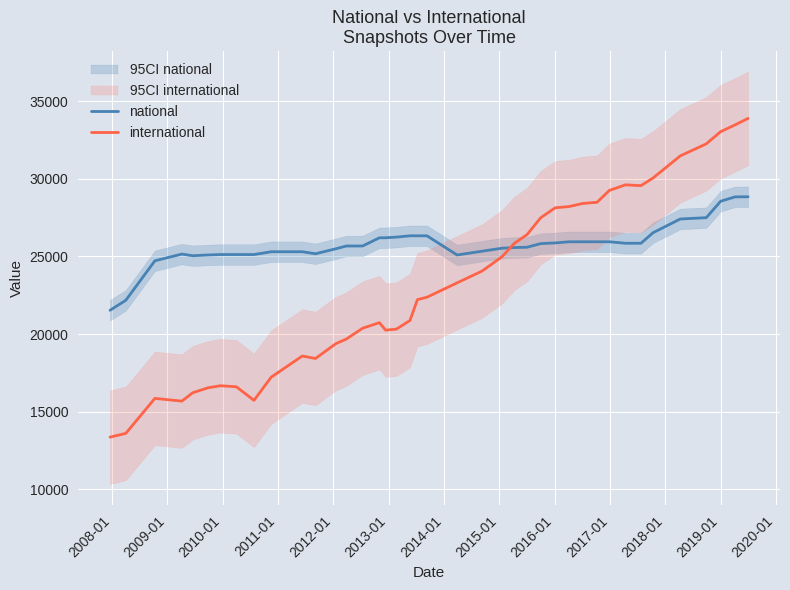

How many interior local peaks does the national series have?

2